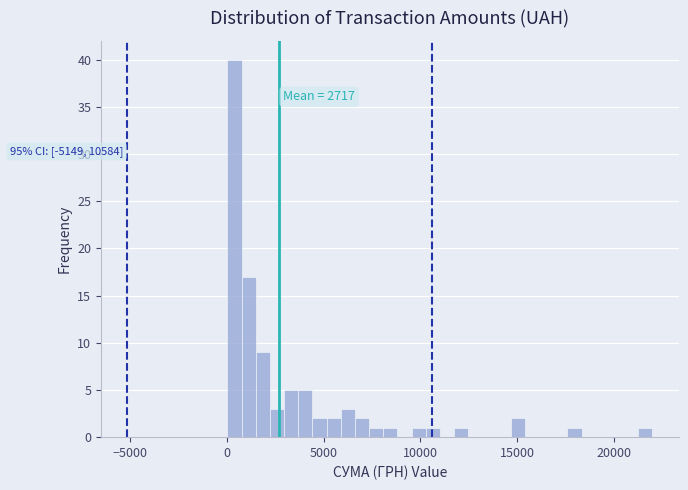

Around what value on the x-axis is the tallest bar? Give the approximate position of its centre, as read against the axis.

500